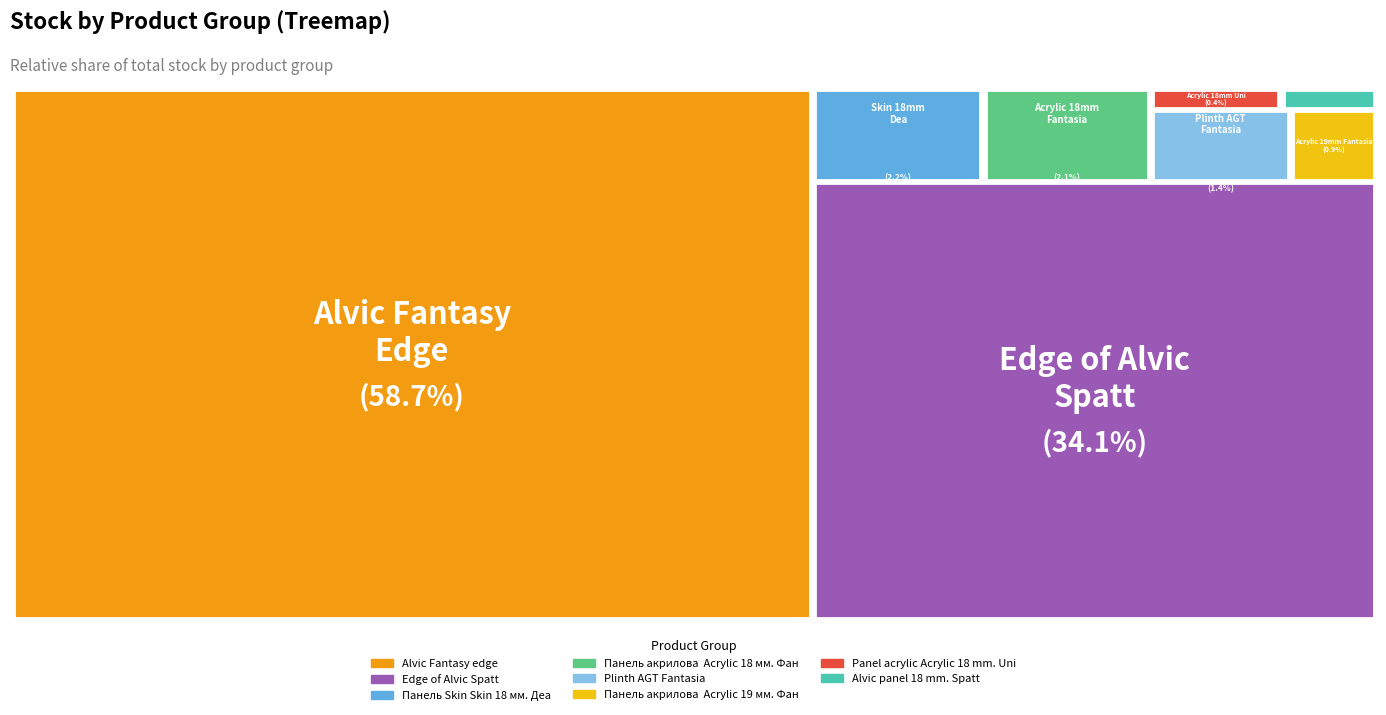

What percentage is the Панель акрилова  Acrylic 18 мм. Фантазія slice, to the nearest percent?

2%